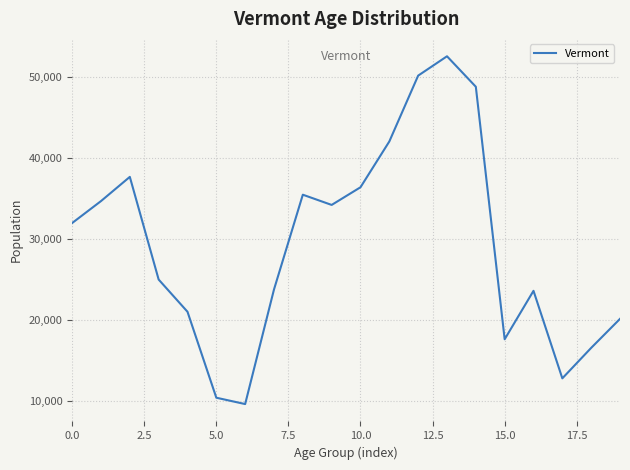

What is the minimum value shown in the chart?

9651